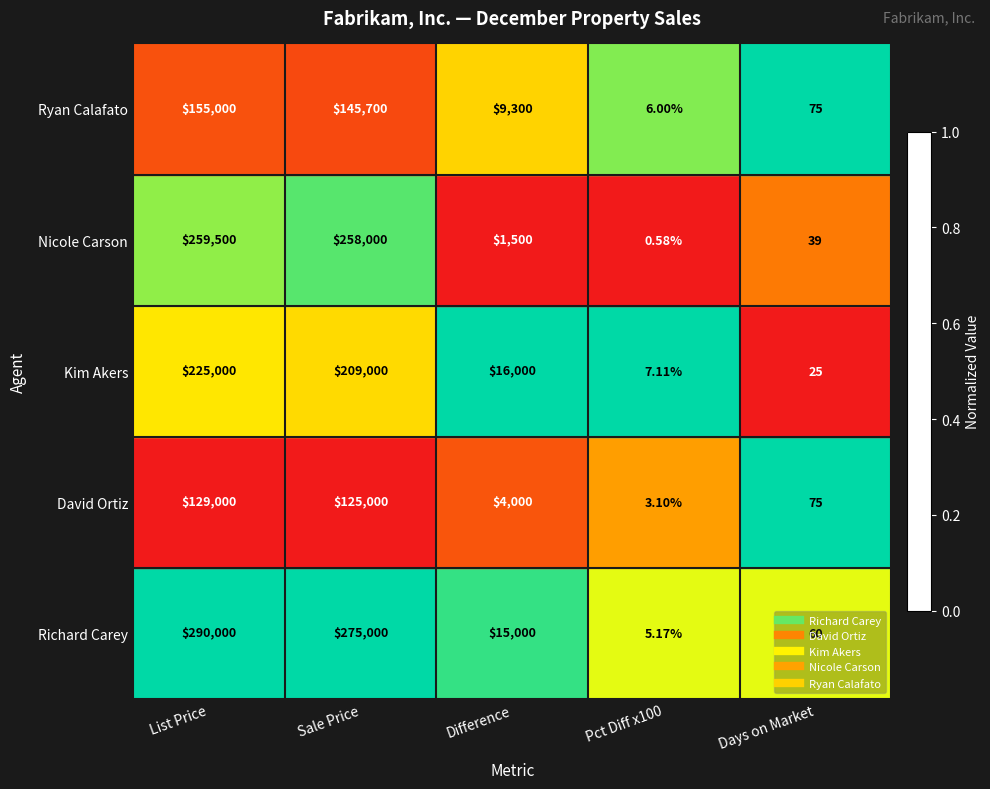

Where does the Richard Carey series first go above 15000?

List Price